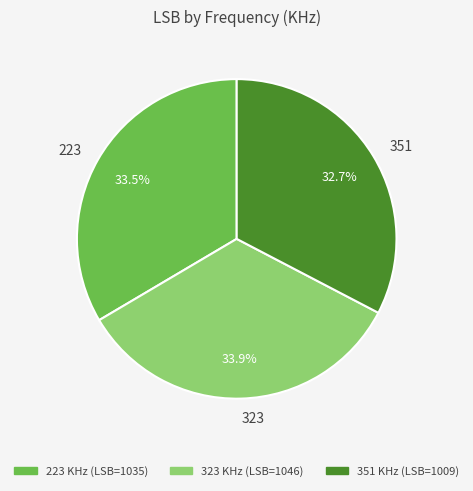

Is there a majority slice in this chart?

No